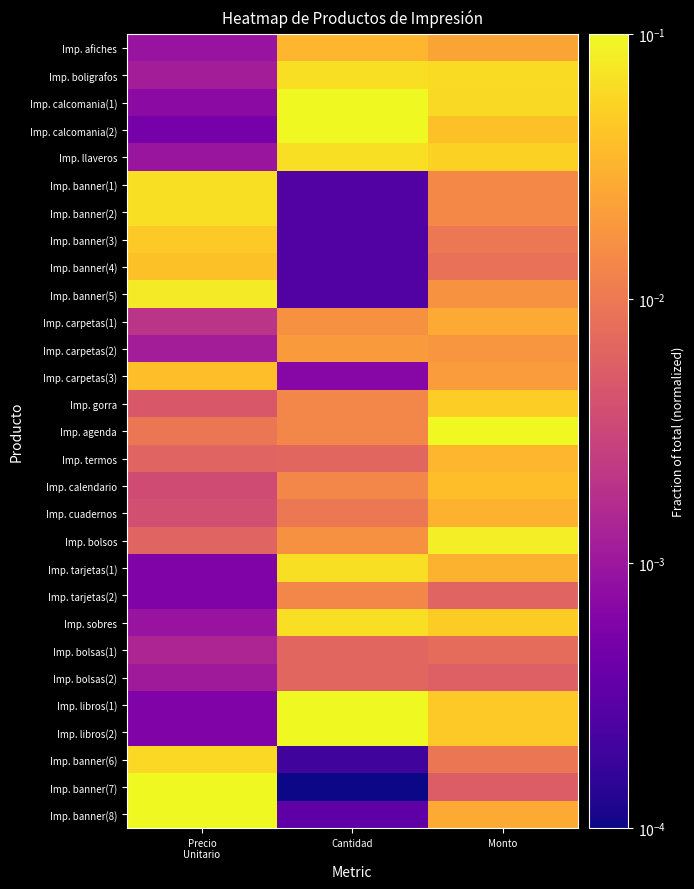

Which series has the largest range (max minus min)?

Imp. banner(7)